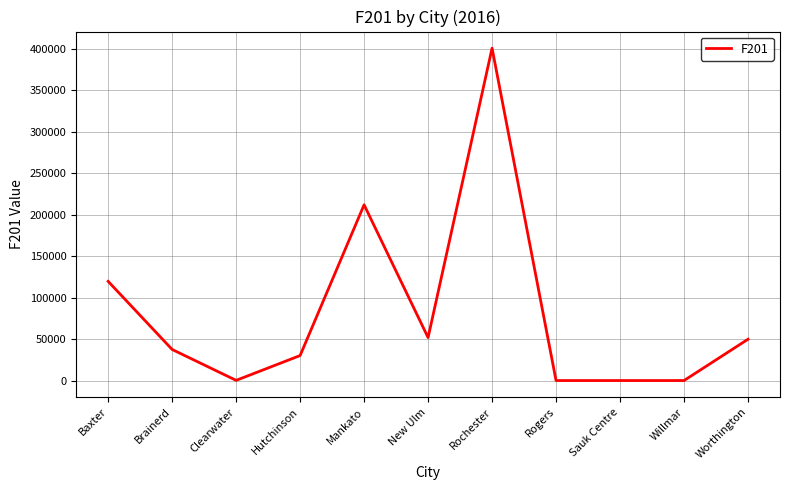

At which label is the value closest to 200440?

Mankato